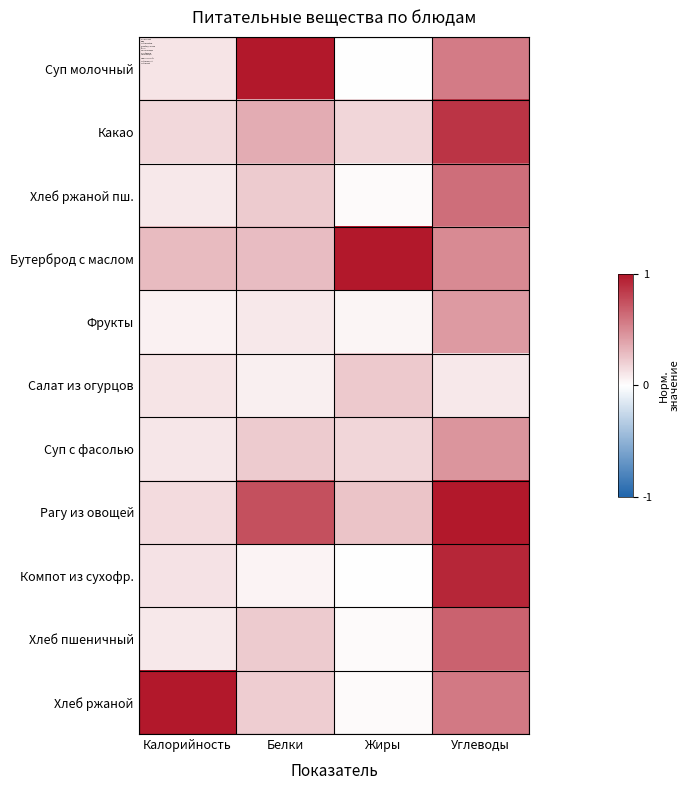

Which has a higher value, Углеводы or Калорийность?

Углеводы